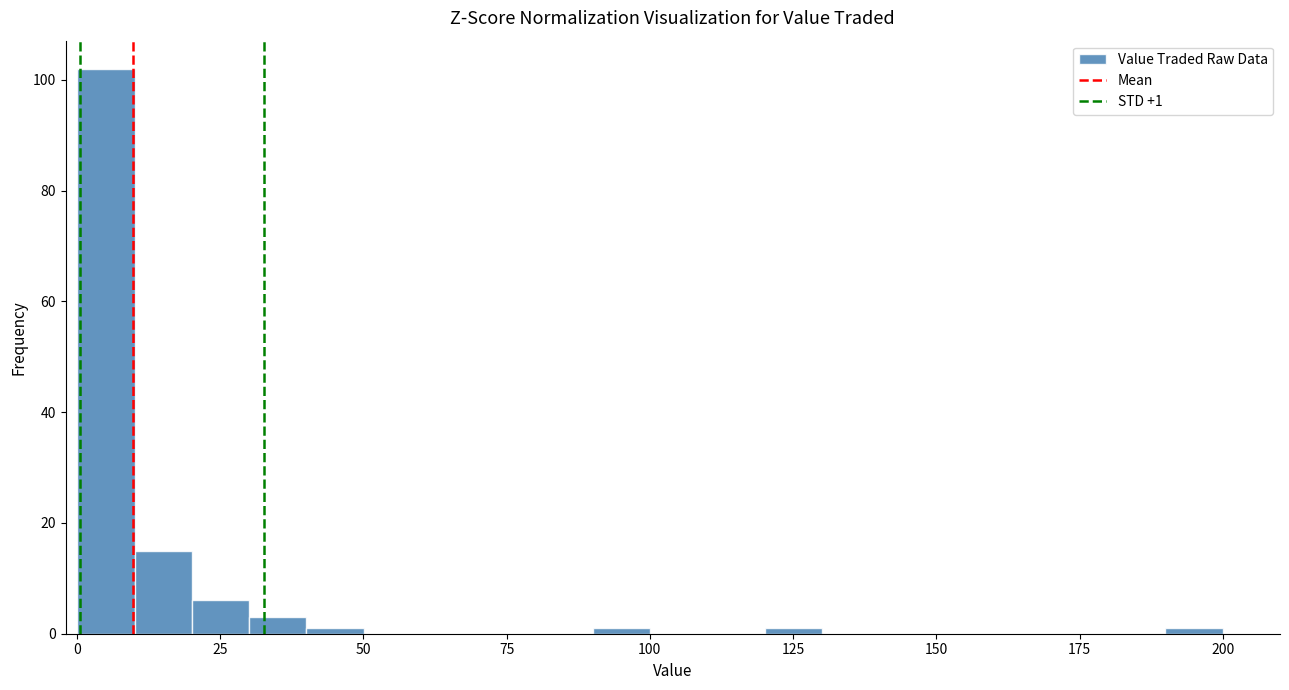

Read against the x-axis, roughly where is the centre of the tallest bar?

5